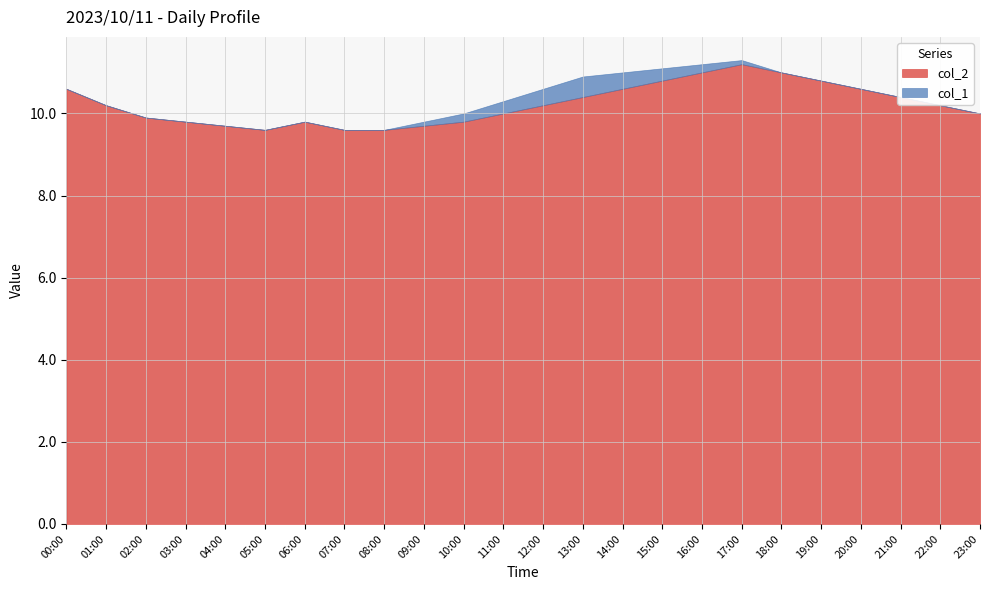

At 12:00, list the series in order from smallest to largest.

col_1, col_2